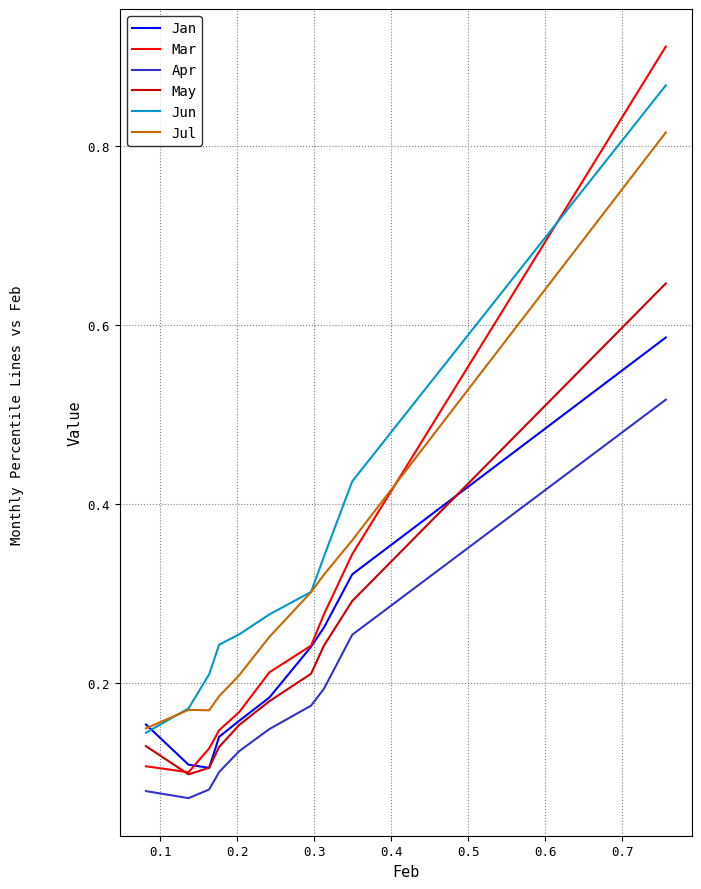

List the series in order of their peak value, highest first.

Mar, Jun, Jul, May, Jan, Apr